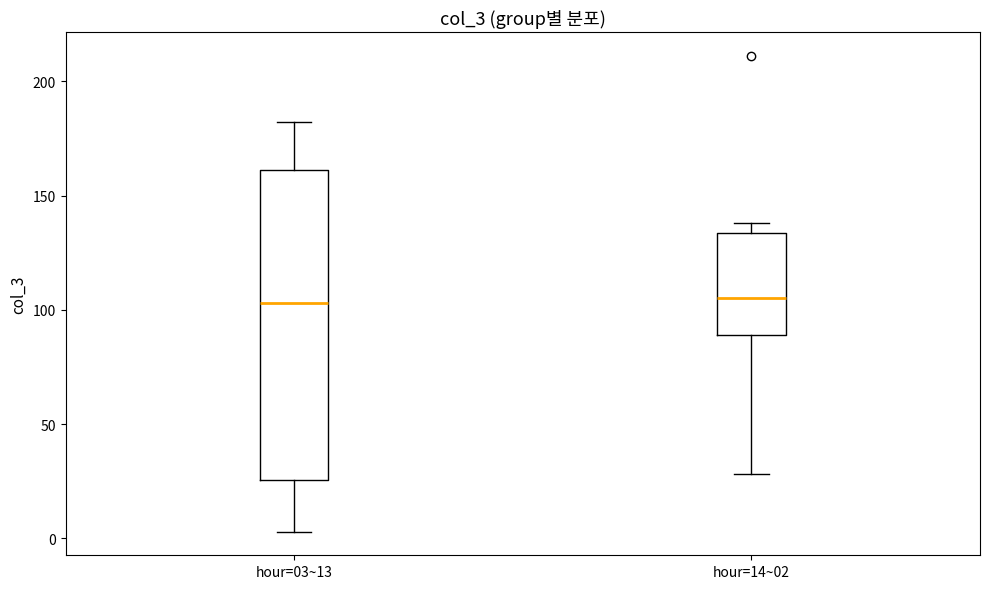

Where does the median line of the box for hour=03~13 sit on the y-axis? The values are not printed on the chart, so give them approximately, as read against the axis.

105